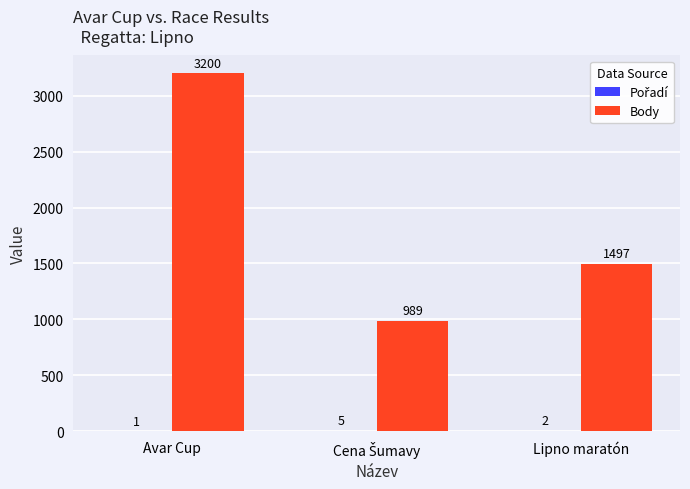

At which category is the sum across all series the highest?

Avar Cup